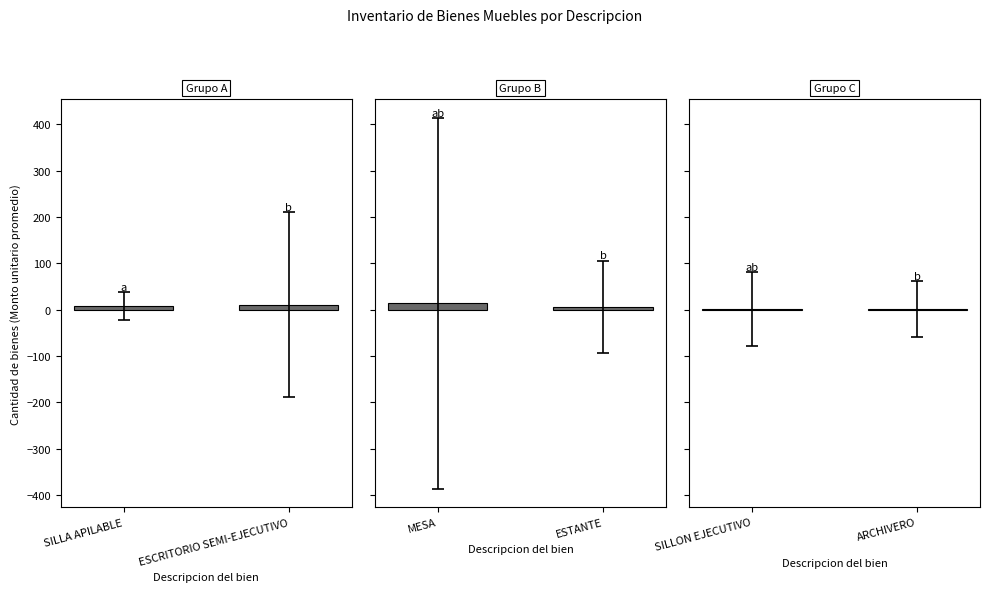

What is the label of the 2nd bar from the left?

ESCRITORIO SEMI-EJECUTIVO